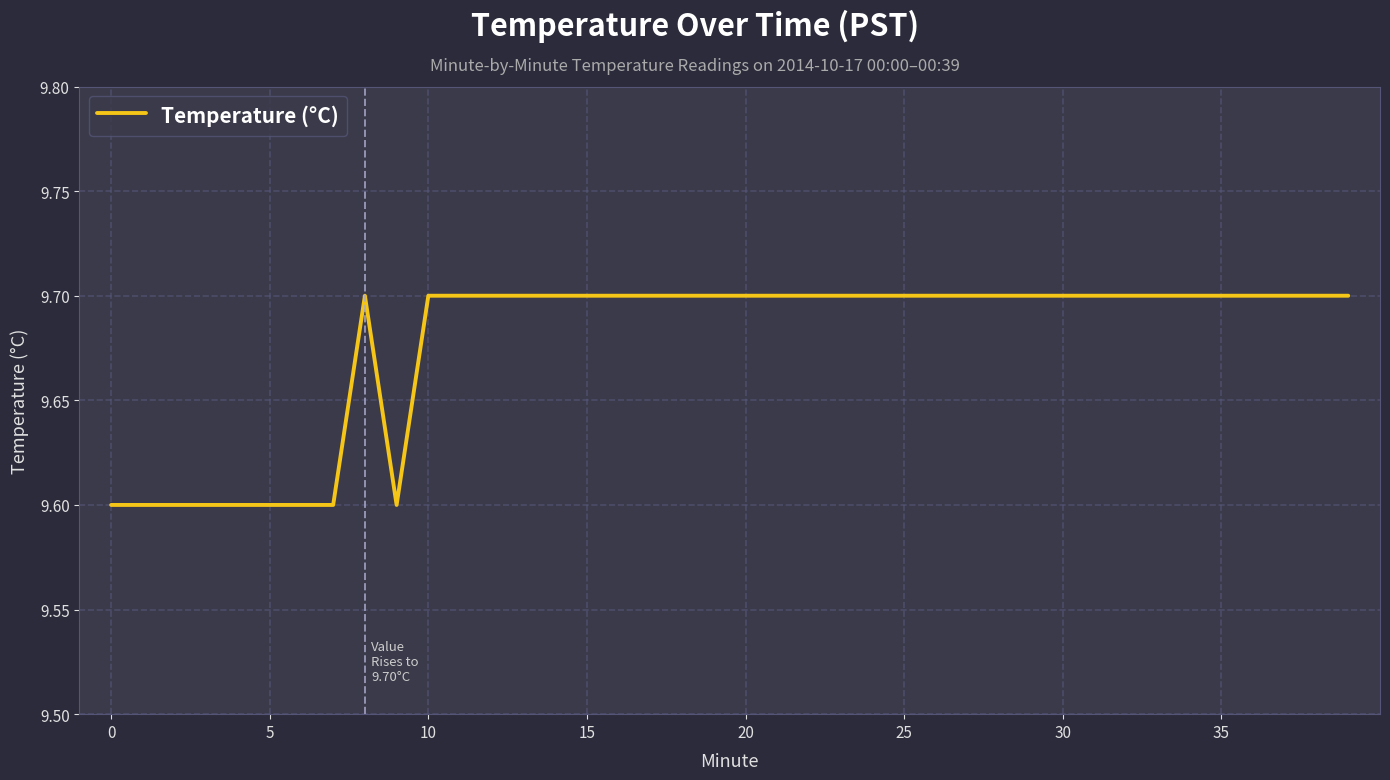

What is the minimum value shown in the chart?

9.6